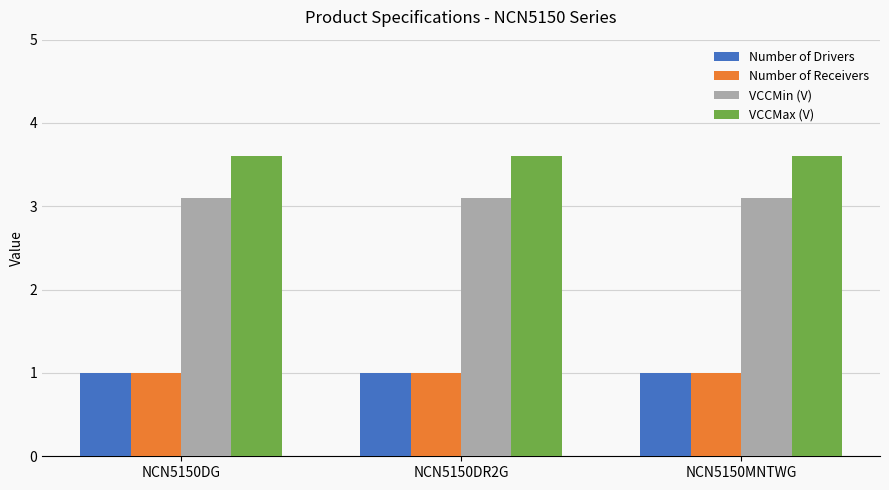

At how many categories does at least one series exceed 2?

3